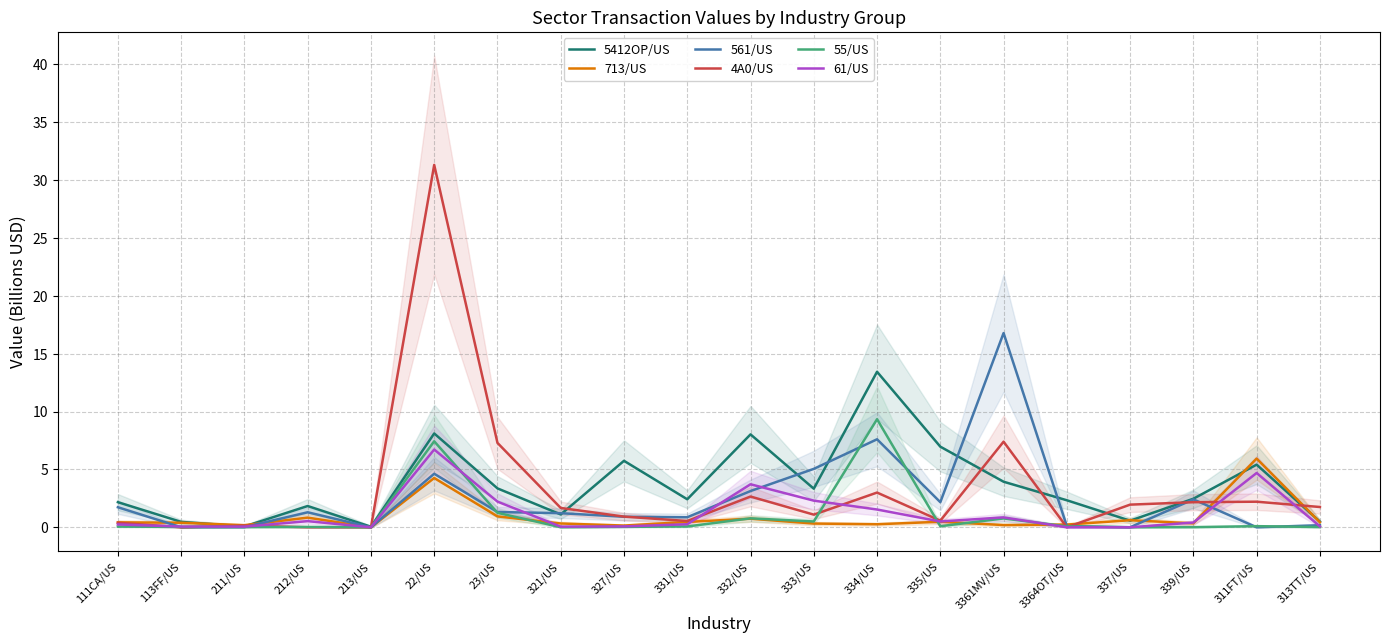

Reading left to right, what are all the values shown in this chart?

5412OP/US: 111CA/US=2.2	113FF/US=0.5	211/US=0.1	212/US=1.8	213/US=0.0	22/US=8.1	23/US=3.4	321/US=1.1	327/US=5.7	331/US=2.4	332/US=8.0	333/US=3.3	334/US=13.4	335/US=7.0	3361MV/US=3.9	3364OT/US=2.3	337/US=0.6	339/US=2.5	311FT/US=5.4	313TT/US=0.5
713/US: 111CA/US=0.4	113FF/US=0.4	211/US=0.2	212/US=0.8	213/US=0.0	22/US=4.3	23/US=0.9	321/US=0.3	327/US=0.1	331/US=0.5	332/US=0.7	333/US=0.3	334/US=0.3	335/US=0.5	3361MV/US=0.2	3364OT/US=0.2	337/US=0.6	339/US=0.3	311FT/US=5.9	313TT/US=0.4
561/US: 111CA/US=1.7	113FF/US=0.0	211/US=0.0	212/US=1.3	213/US=0.0	22/US=4.6	23/US=1.3	321/US=1.2	327/US=0.9	331/US=0.9	332/US=3.1	333/US=5.0	334/US=7.6	335/US=2.2	3361MV/US=16.8	3364OT/US=0.1	337/US=0.0	339/US=2.4	311FT/US=0.0	313TT/US=0.2
4A0/US: 111CA/US=0.4	113FF/US=0.0	211/US=0.1	212/US=0.0	213/US=0.0	22/US=31.3	23/US=7.3	321/US=1.7	327/US=0.9	331/US=0.5	332/US=2.7	333/US=1.1	334/US=3.0	335/US=0.6	3361MV/US=7.4	3364OT/US=0.0	337/US=2.0	339/US=2.2	311FT/US=2.2	313TT/US=1.8
55/US: 111CA/US=0.1	113FF/US=0.0	211/US=0.0	212/US=0.0	213/US=0.0	22/US=7.4	23/US=1.3	321/US=0.0	327/US=0.0	331/US=0.1	332/US=0.8	333/US=0.5	334/US=9.3	335/US=0.1	3361MV/US=0.8	3364OT/US=0.1	337/US=0.0	339/US=0.0	311FT/US=0.1	313TT/US=0.0
61/US: 111CA/US=0.2	113FF/US=0.1	211/US=0.1	212/US=0.5	213/US=0.0	22/US=6.7	23/US=2.2	321/US=0.1	327/US=0.1	331/US=0.3	332/US=3.7	333/US=2.3	334/US=1.5	335/US=0.5	3361MV/US=0.9	3364OT/US=0.0	337/US=0.0	339/US=0.4	311FT/US=4.7	313TT/US=0.1